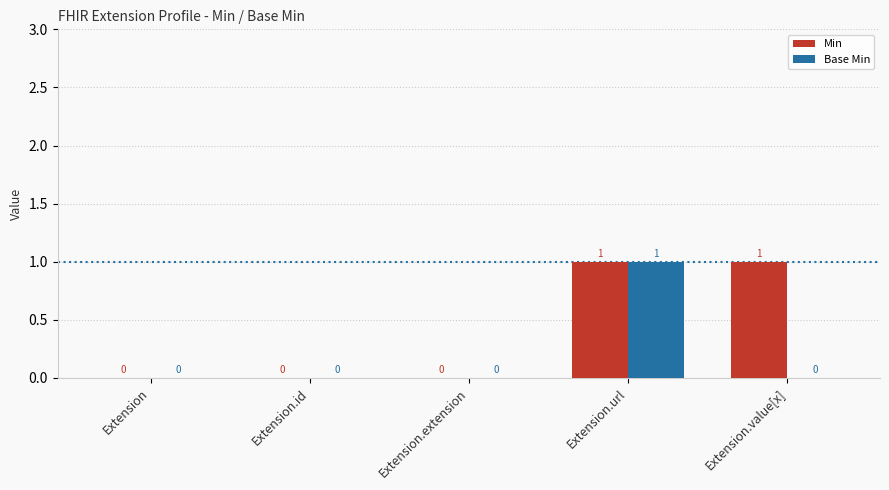

Is it true that Base Min equals 0 at Extension.id?

True